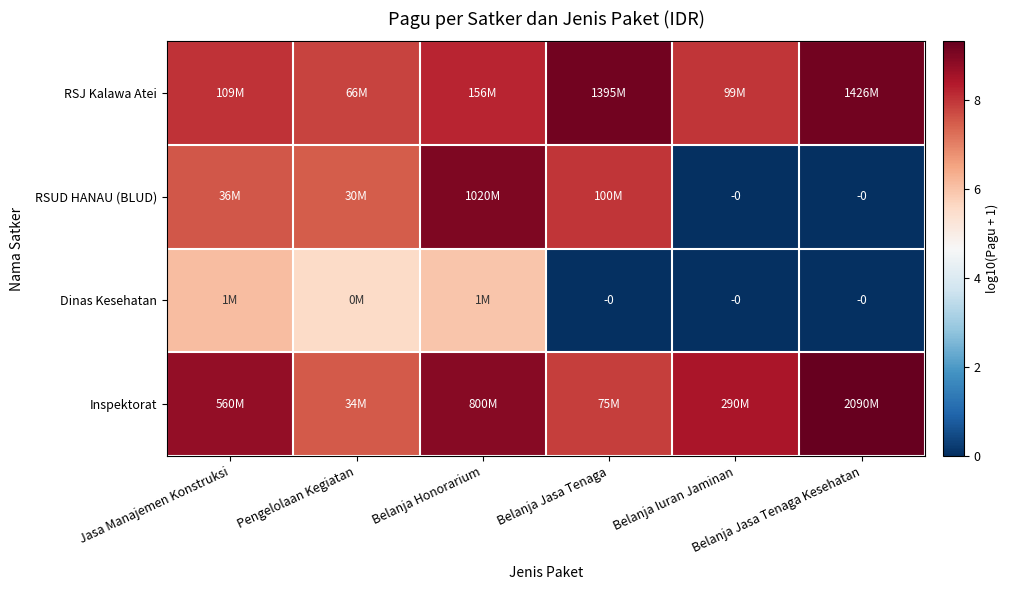

The Inspektorat series shows 5.5 at Belanja Honorarium. True or false?

False